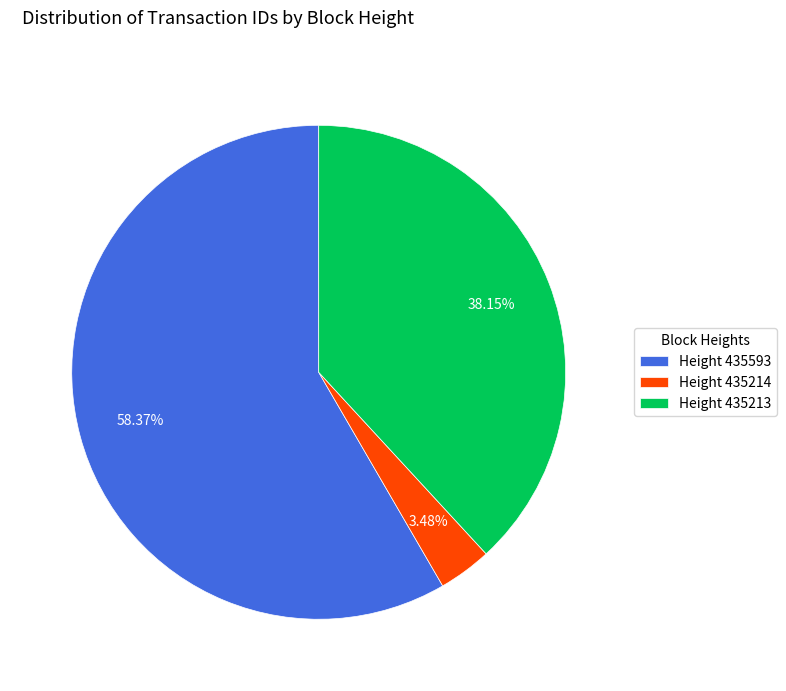

Which category accounts for the majority?

Height 435593